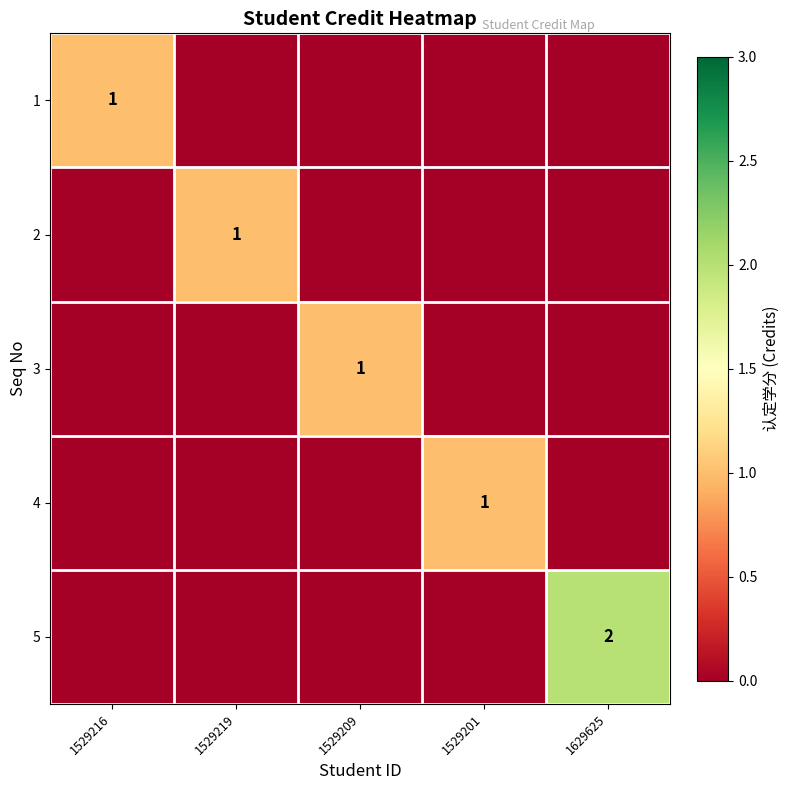

How many categories are shown in the chart?

5